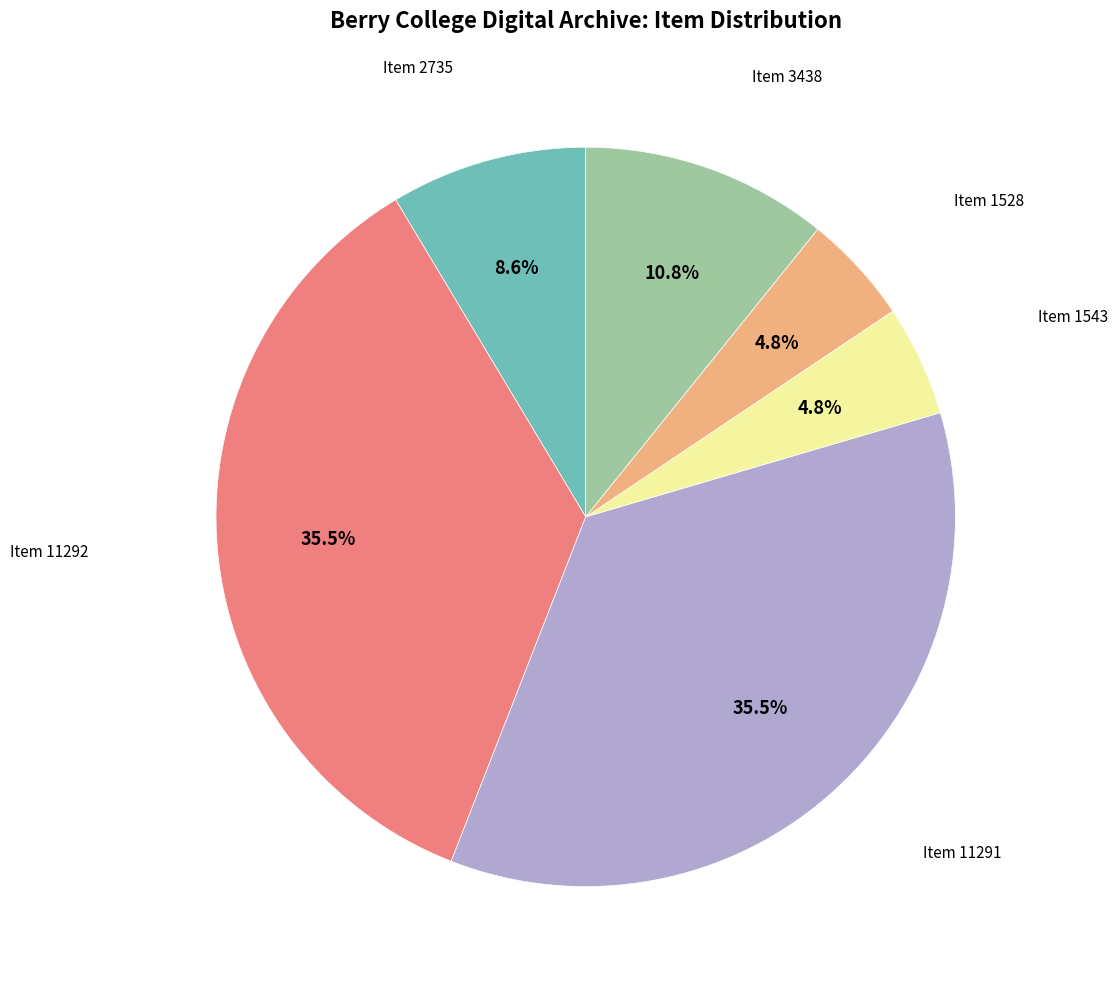

Is there any slice that represents more than half of the pie?

No